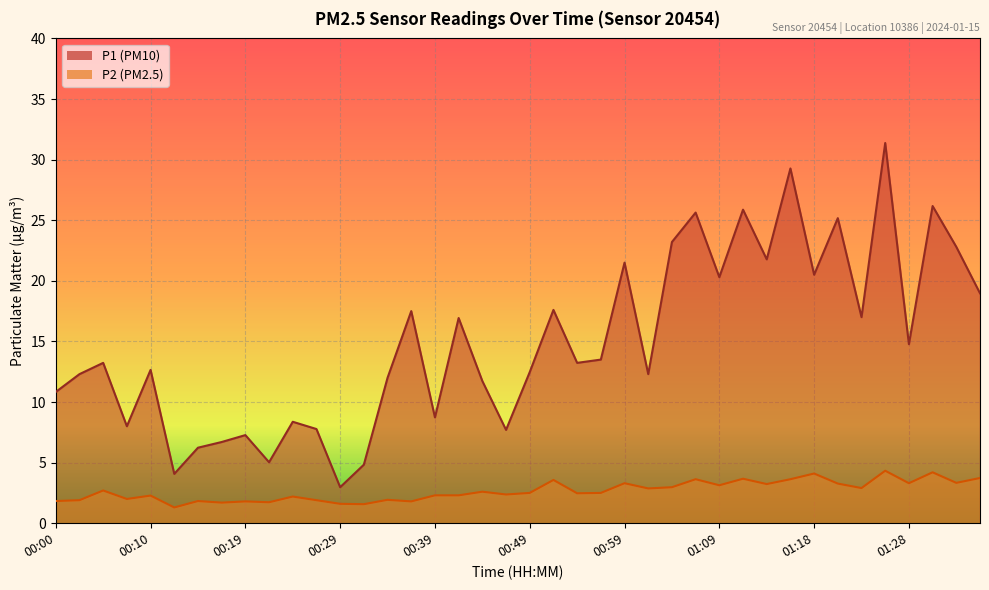

What is the maximum value for P1?

31.4